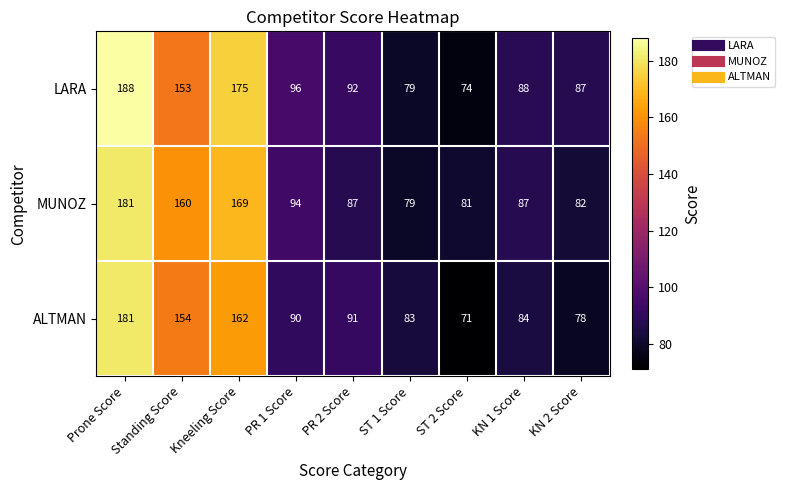

How many series are shown in this chart?

3